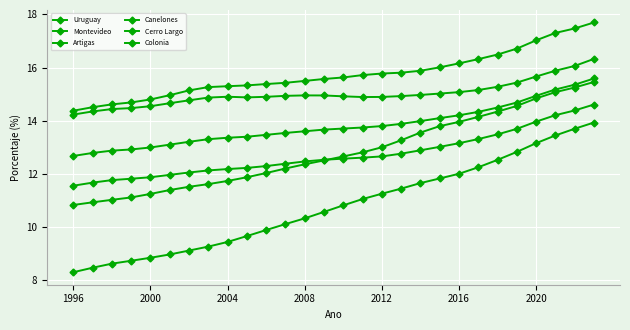

How many lines are shown in the chart?

6